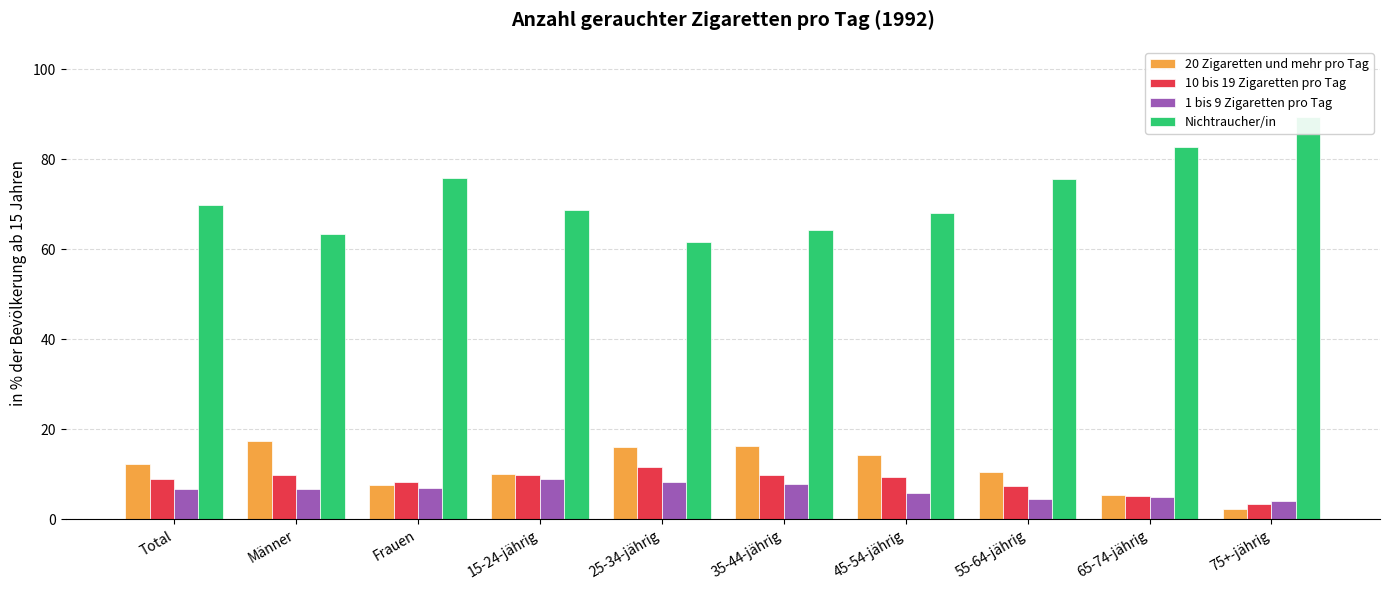

What is the difference between the maximum and second lowest values in the 10 bis 19 Zigaretten pro Tag series?

6.5